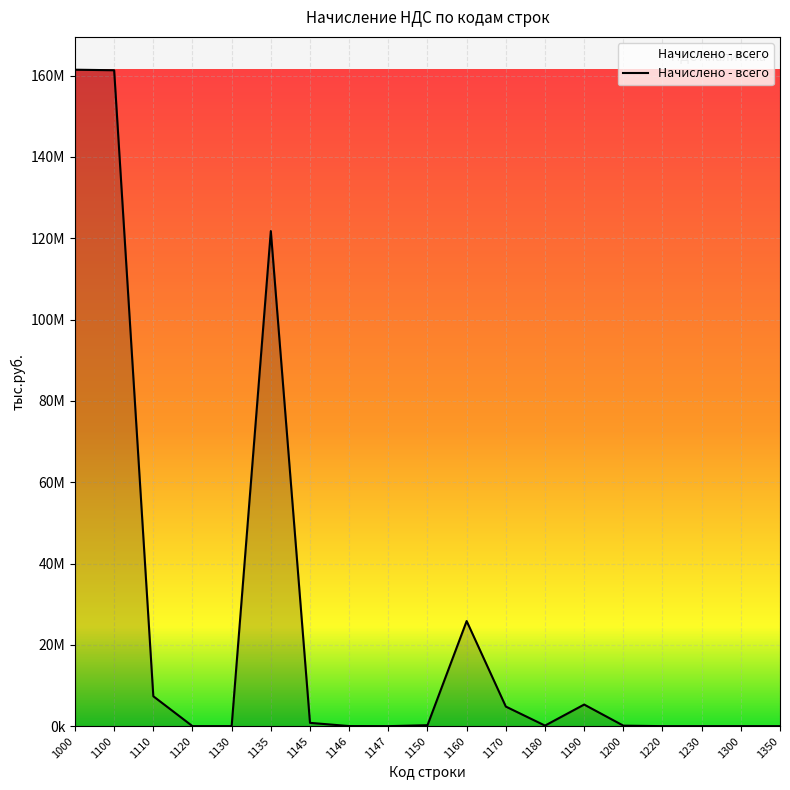

Is it true that the value at 1180 is 136714?

True